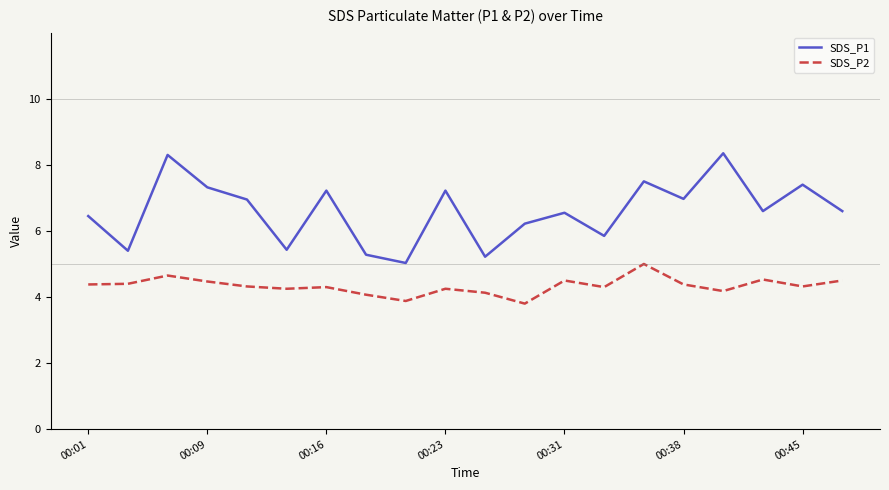

What is the difference between the maximum and minimum values in the SDS_P1 series?

3.3